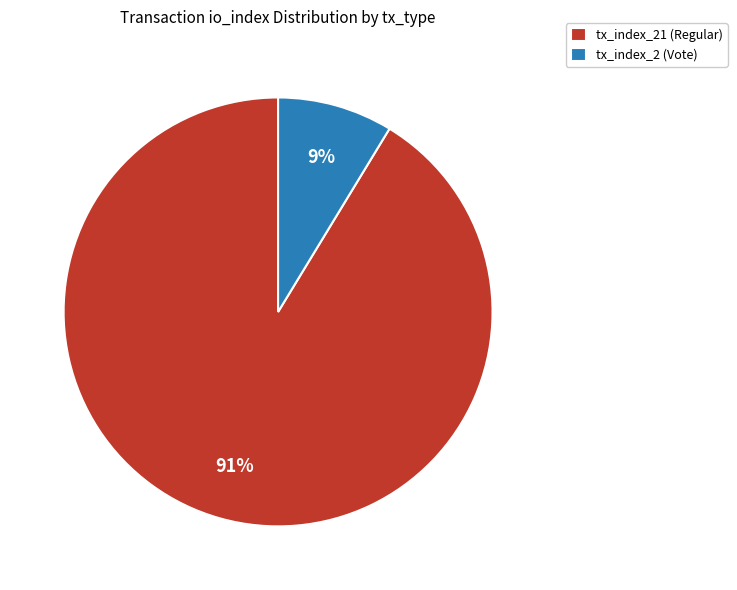

Is the sum of tx_index_21 (Regular) and tx_index_2 (Vote) greater than half?

Yes